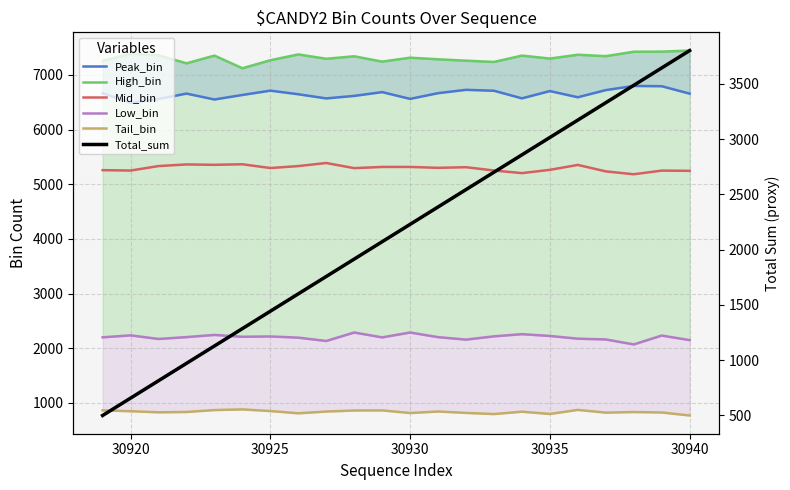

List the series in order of their peak value, highest first.

High_bin, Peak_bin, Mid_bin, Total_sum, Low_bin, Tail_bin